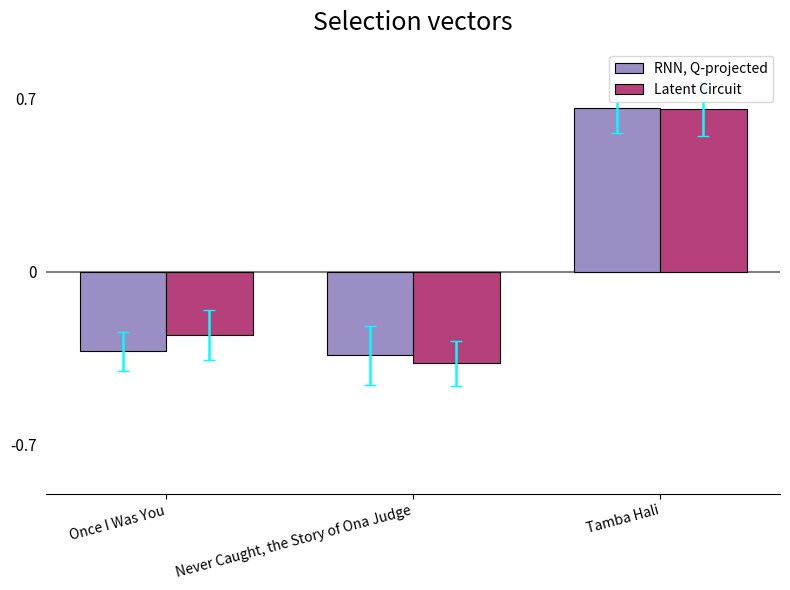

Rank the series by their average value, from lowest to highest.

RNN, Q-projected, Latent Circuit